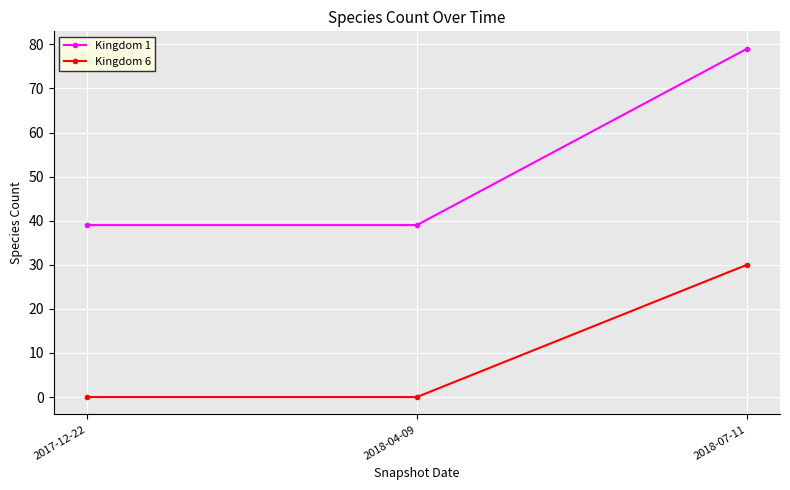

Rank the series at 2017-12-22 from highest to lowest value.

Kingdom 1, Kingdom 6